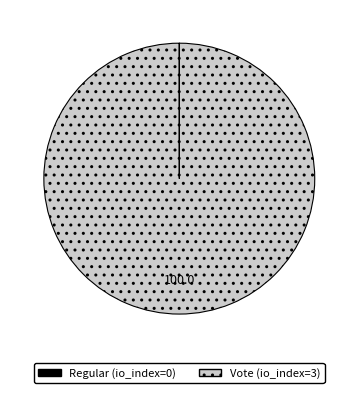

Does Vote (io_index=3) account for over 50% of the chart?

Yes